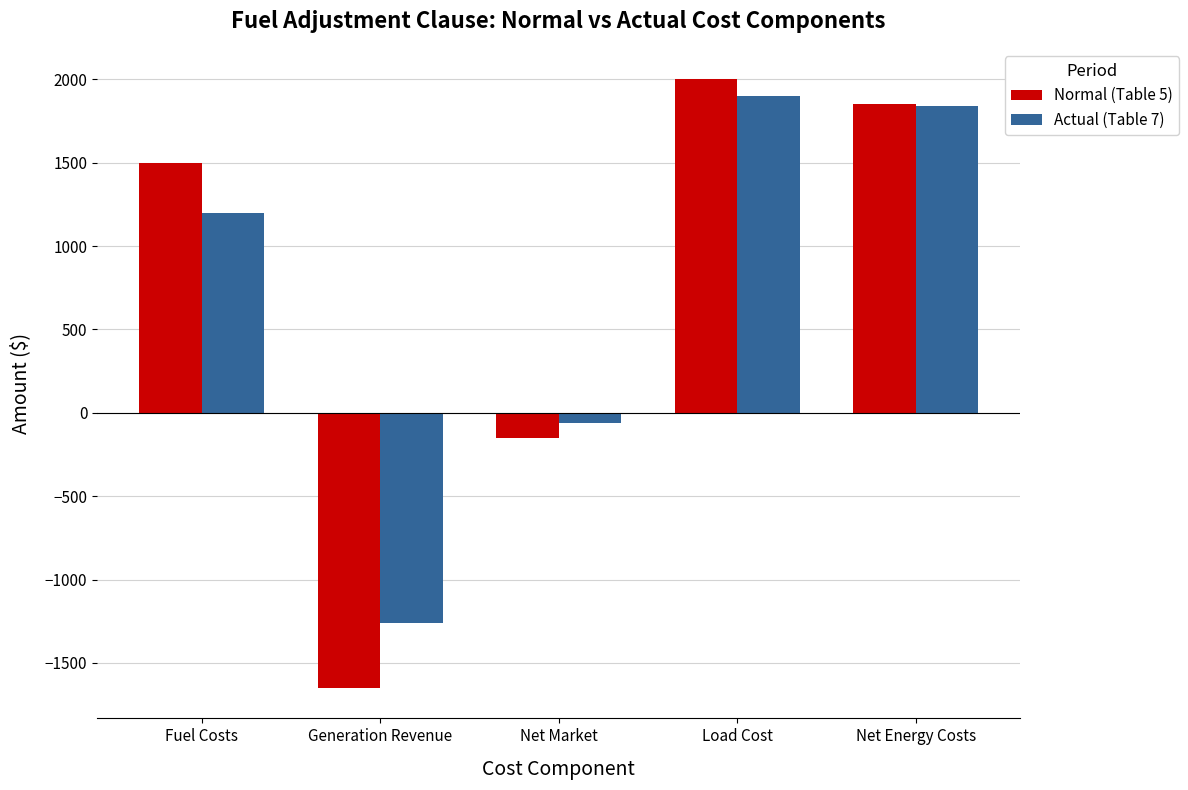

At which label is Actual (Table 7) closest to 320?

Net Market